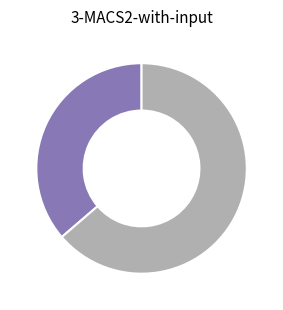

Does any single category account for the majority?

Yes